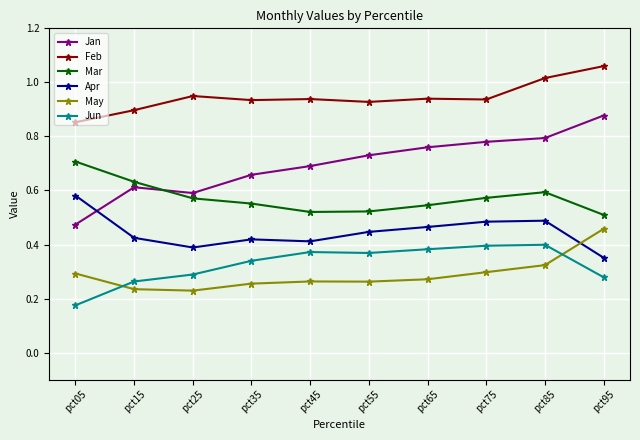

Which series has the largest total across all categories?

Feb